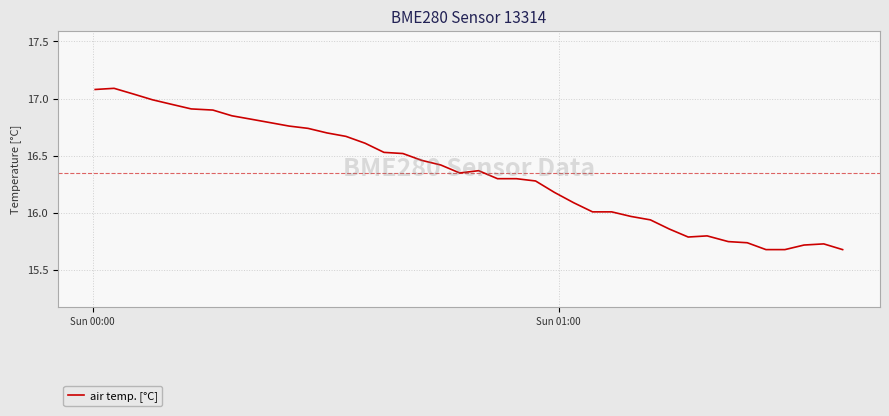

What is the greatest value displayed?

17.1